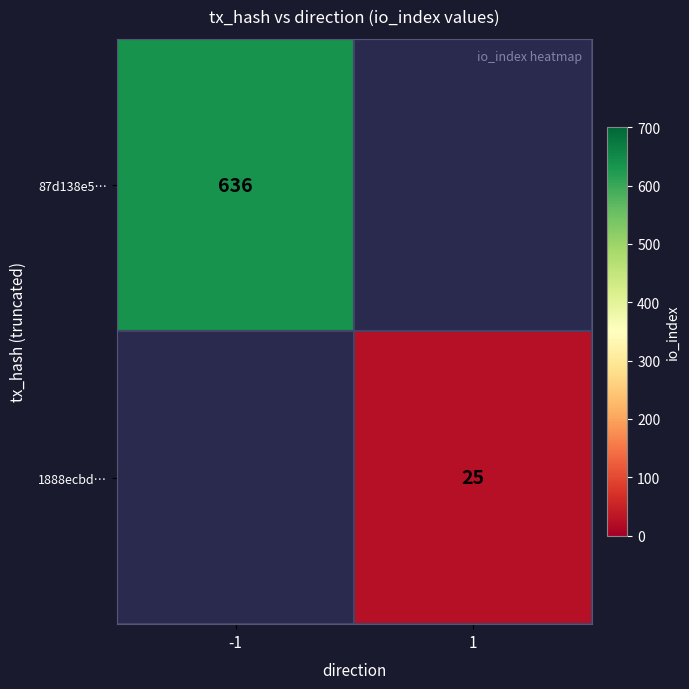

Is it true that 87d138e5… equals 949 at -1?

False